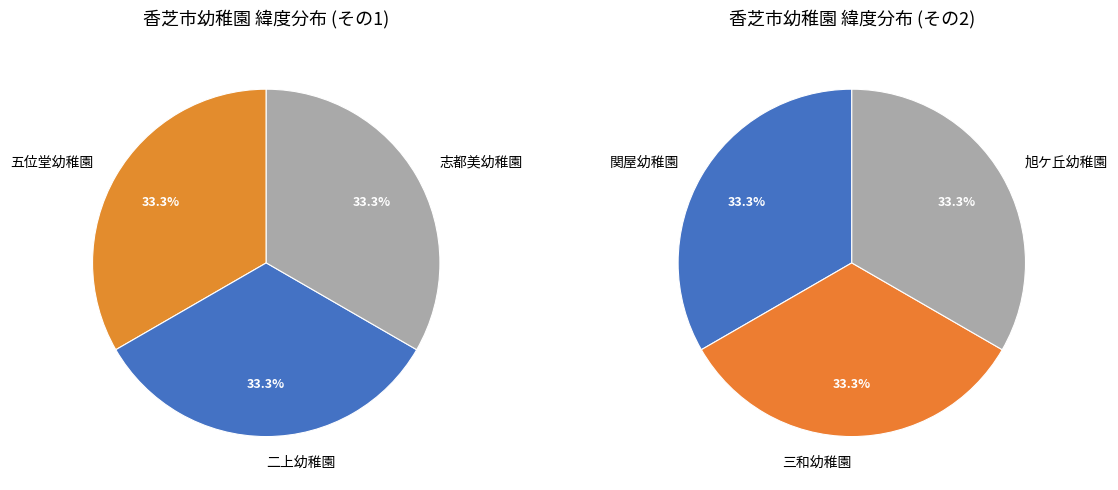

Count the number of slices in the pie.

6